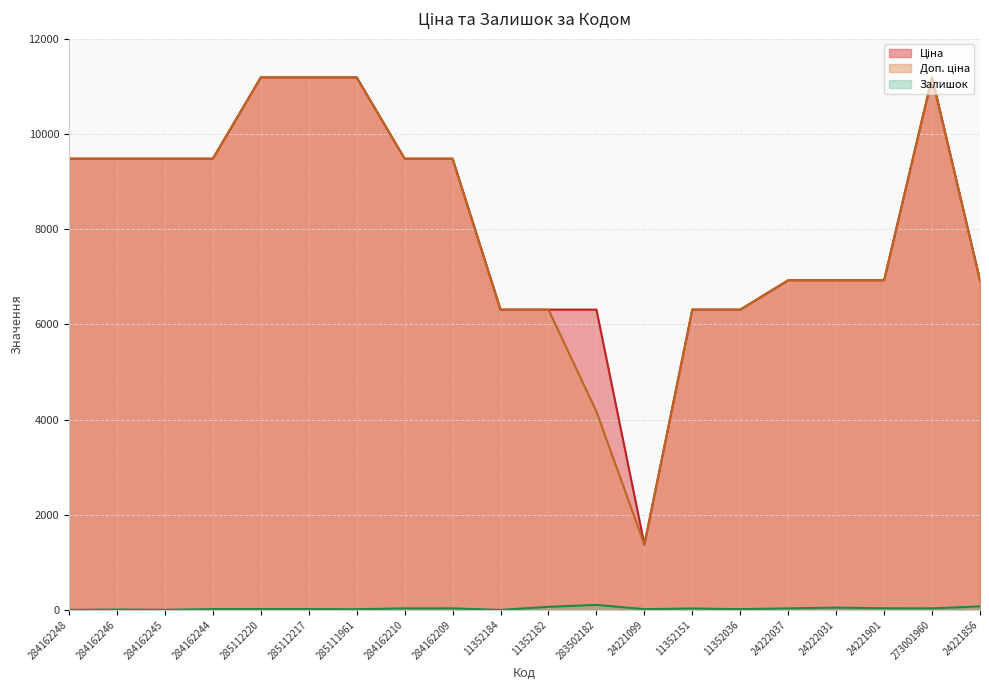

How many interior local valleys does the Залишок series have?

6